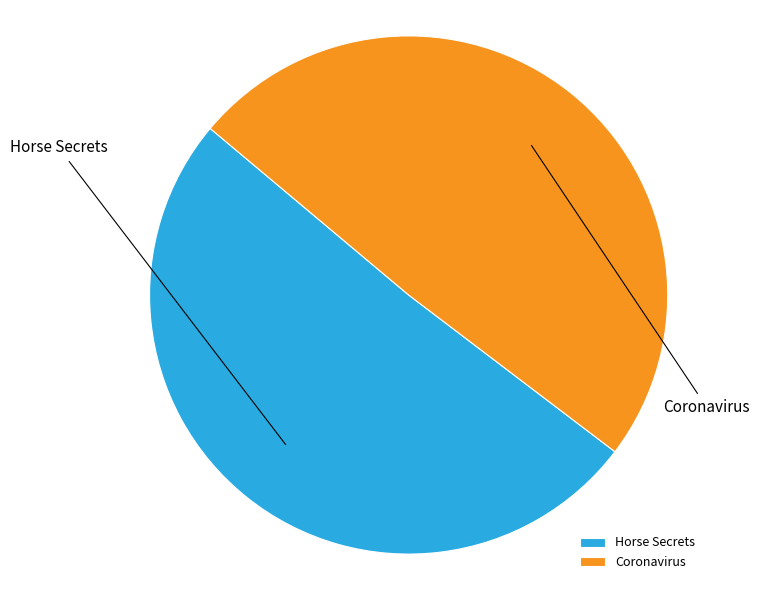

Do Coronavirus and Horse Secrets together represent more than half of the pie?

Yes